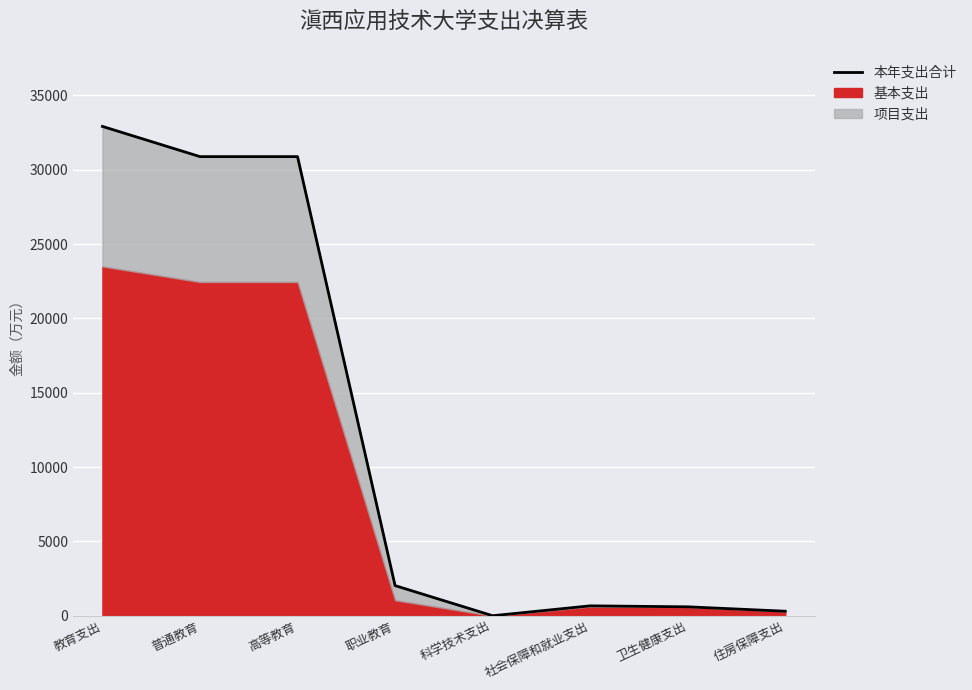

What is the greatest value displayed?

32919.9